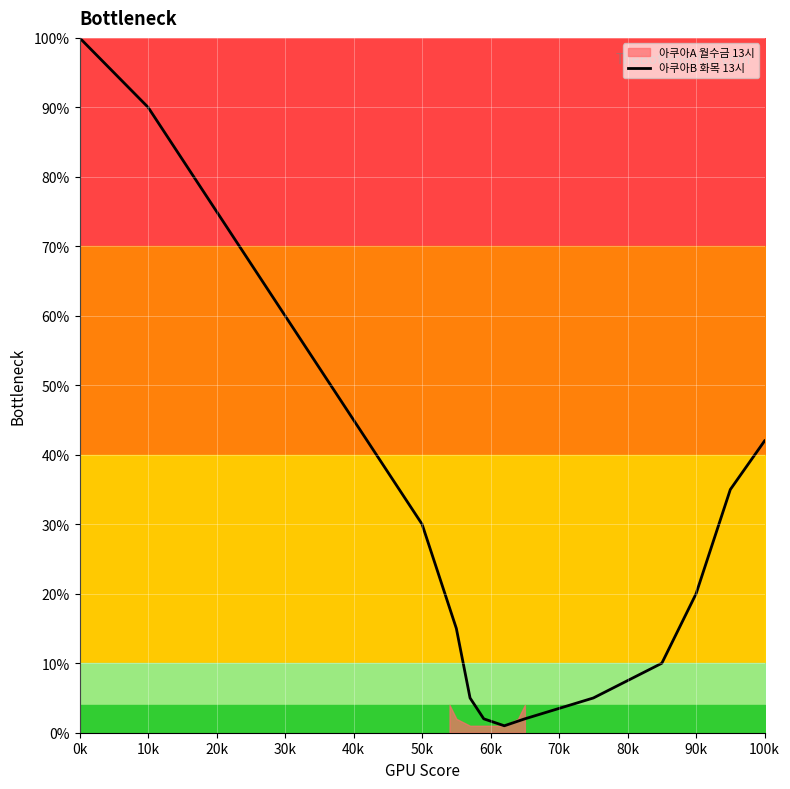

Reading left to right, transcribe all the data shown in this chart.

100	90	75	60	45	30	15	5	2	1	2	5	10	20	35	42